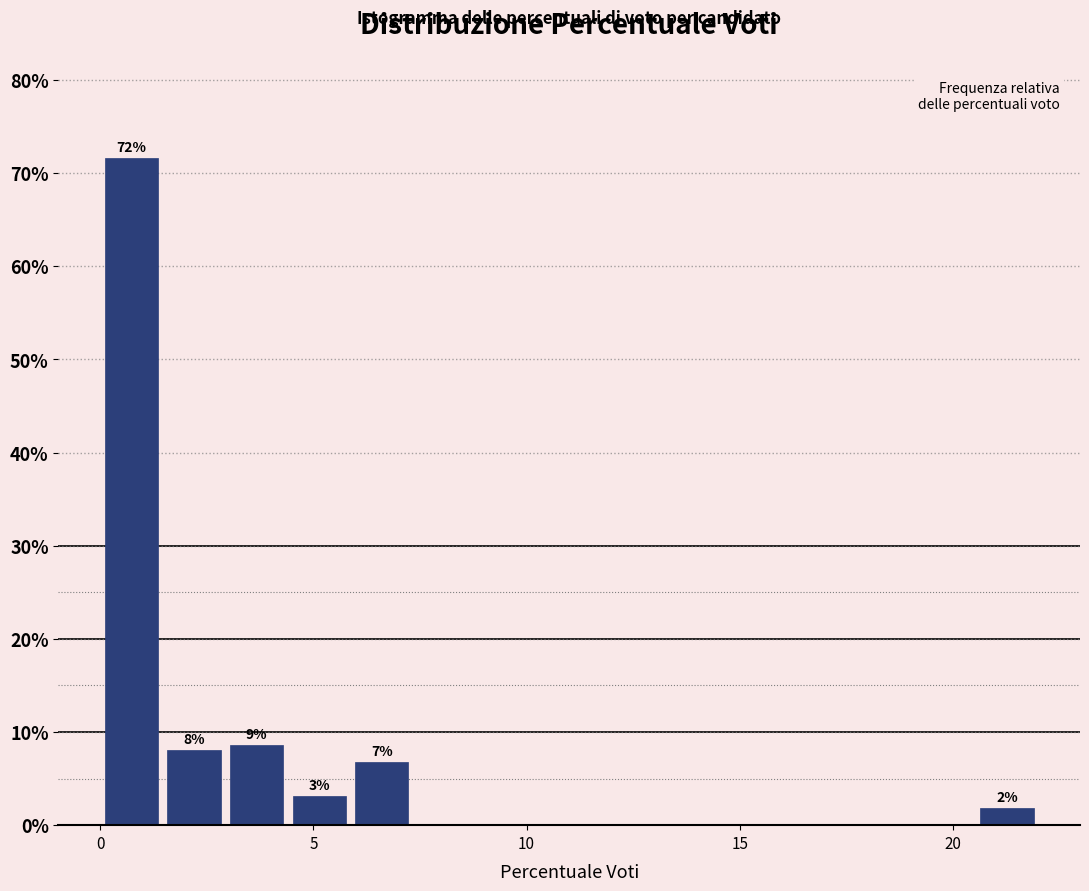

Around what value on the x-axis is the tallest bar? Give the approximate position of its centre, as read against the axis.

0.5